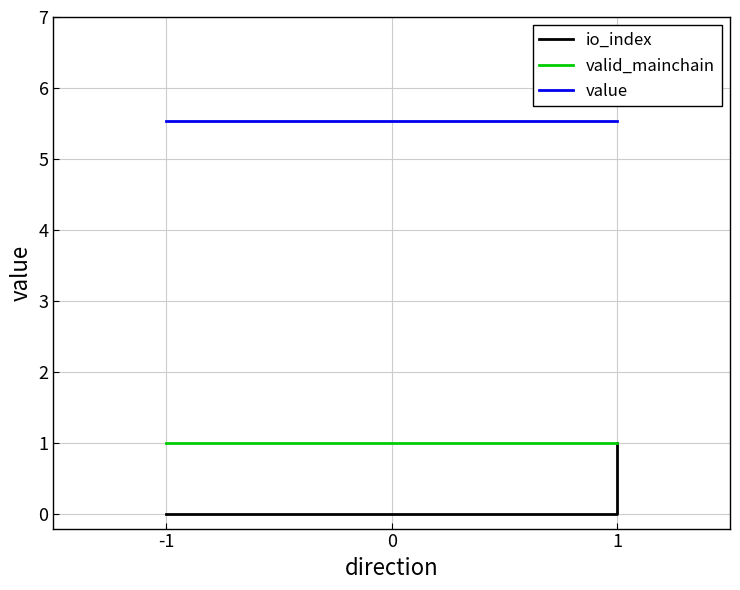

True or false: valid_mainchain has a value of 1.5 at -1.

False